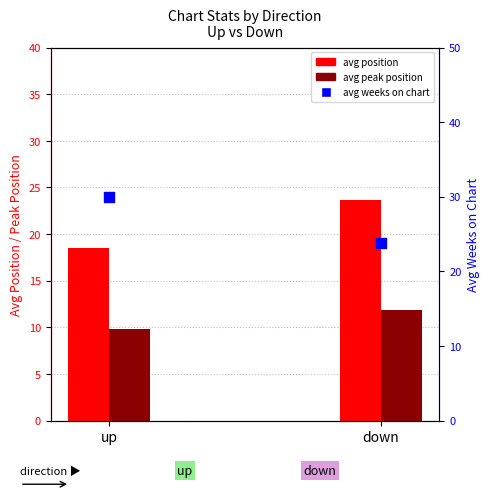

Which series has the largest total across all categories?

avg weeks on chart